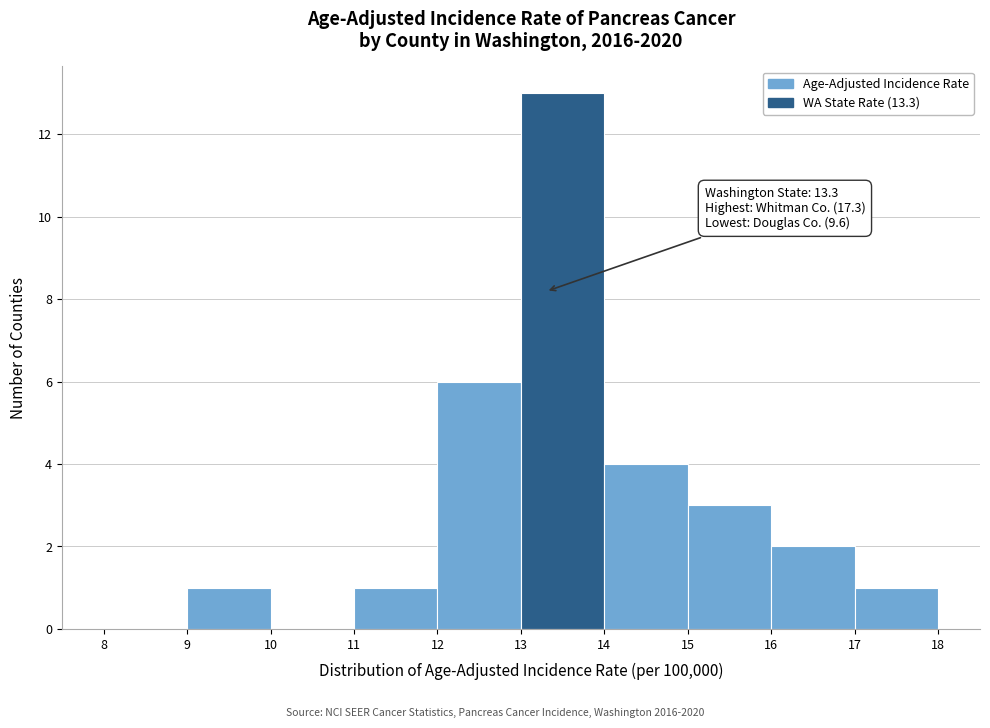

Over which range of the x-axis is the bar tallest?

13 to 14